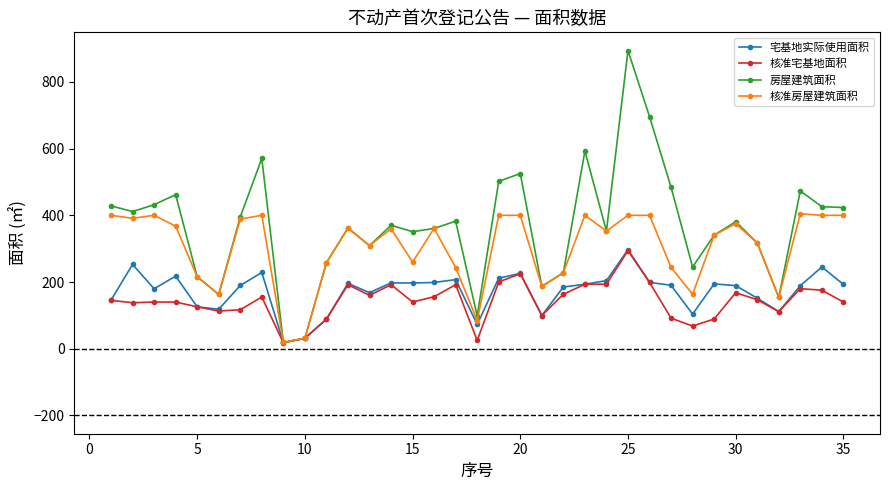

True or false: 宅基地实际使用面积 has more than 1 points higher than both neighbors.

True